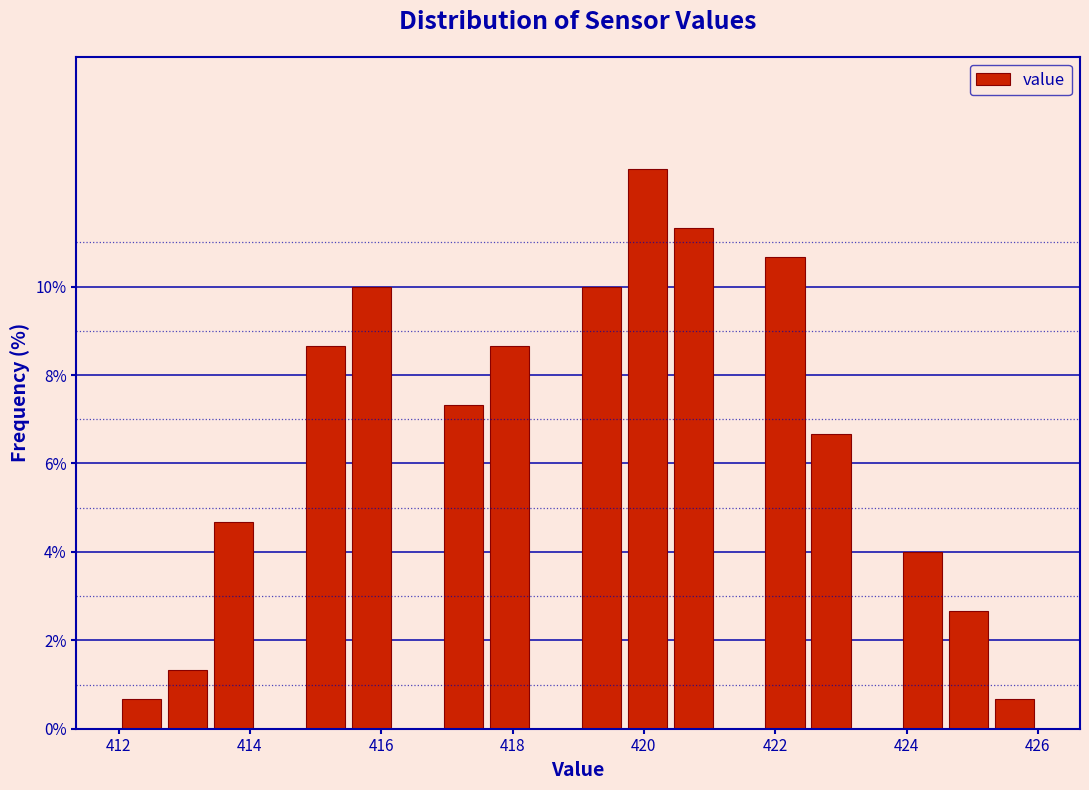

Read against the x-axis, roughly where is the centre of the tallest bar?

420.0